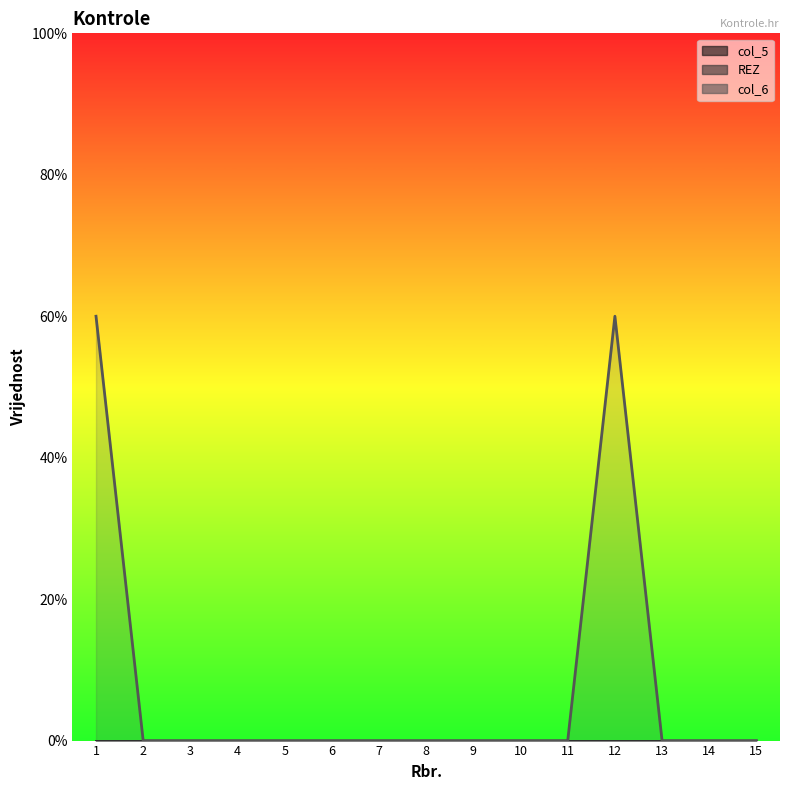

Rank the categories by col_6 value from lowest to highest.

2, 3, 4, 5, 6, 7, 8, 9, 10, 11, 13, 14, 15, 1, 12